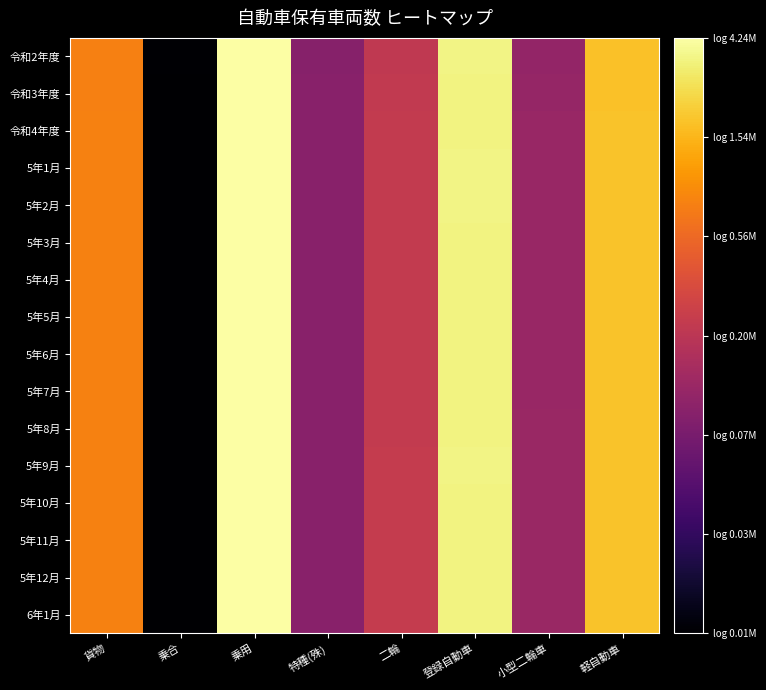

Reading left to right, extract all data points from this chart.

令和2年度: 貨物=5.9	乗合=4.0	乗用=6.6	特種(殊)=5.0	二輪=5.3	登録自動車=6.5	小型二輪車=5.0	軽自動車=6.2
令和3年度: 貨物=5.9	乗合=4.0	乗用=6.6	特種(殊)=5.0	二輪=5.4	登録自動車=6.5	小型二輪車=5.1	軽自動車=6.3
令和4年度: 貨物=5.9	乗合=4.0	乗用=6.6	特種(殊)=5.0	二輪=5.4	登録自動車=6.5	小型二輪車=5.1	軽自動車=6.3
5年1月: 貨物=5.9	乗合=4.0	乗用=6.6	特種(殊)=5.0	二輪=5.4	登録自動車=6.5	小型二輪車=5.1	軽自動車=6.3
5年2月: 貨物=5.9	乗合=4.0	乗用=6.6	特種(殊)=5.0	二輪=5.4	登録自動車=6.5	小型二輪車=5.1	軽自動車=6.3
5年3月: 貨物=5.9	乗合=4.0	乗用=6.6	特種(殊)=5.0	二輪=5.4	登録自動車=6.5	小型二輪車=5.1	軽自動車=6.3
5年4月: 貨物=5.9	乗合=4.0	乗用=6.6	特種(殊)=5.0	二輪=5.4	登録自動車=6.5	小型二輪車=5.1	軽自動車=6.3
5年5月: 貨物=5.9	乗合=4.0	乗用=6.6	特種(殊)=5.0	二輪=5.4	登録自動車=6.5	小型二輪車=5.1	軽自動車=6.3
5年6月: 貨物=5.9	乗合=4.0	乗用=6.6	特種(殊)=5.0	二輪=5.4	登録自動車=6.5	小型二輪車=5.1	軽自動車=6.3
5年7月: 貨物=5.9	乗合=4.0	乗用=6.6	特種(殊)=5.0	二輪=5.4	登録自動車=6.5	小型二輪車=5.1	軽自動車=6.3
5年8月: 貨物=5.9	乗合=4.0	乗用=6.6	特種(殊)=5.0	二輪=5.4	登録自動車=6.5	小型二輪車=5.1	軽自動車=6.3
5年9月: 貨物=5.9	乗合=4.0	乗用=6.6	特種(殊)=5.0	二輪=5.4	登録自動車=6.5	小型二輪車=5.1	軽自動車=6.3
5年10月: 貨物=5.9	乗合=4.0	乗用=6.6	特種(殊)=5.0	二輪=5.4	登録自動車=6.5	小型二輪車=5.1	軽自動車=6.3
5年11月: 貨物=5.9	乗合=4.0	乗用=6.6	特種(殊)=5.0	二輪=5.4	登録自動車=6.5	小型二輪車=5.1	軽自動車=6.3
5年12月: 貨物=5.9	乗合=4.0	乗用=6.6	特種(殊)=5.0	二輪=5.4	登録自動車=6.5	小型二輪車=5.1	軽自動車=6.3
6年1月: 貨物=5.9	乗合=4.0	乗用=6.6	特種(殊)=5.0	二輪=5.4	登録自動車=6.5	小型二輪車=5.1	軽自動車=6.3